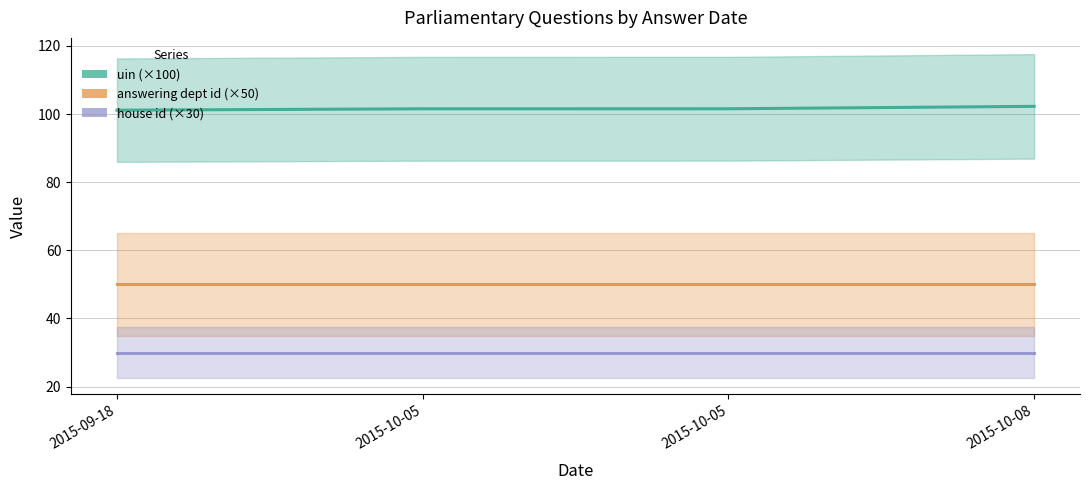

What is the smallest value displayed?

30.0